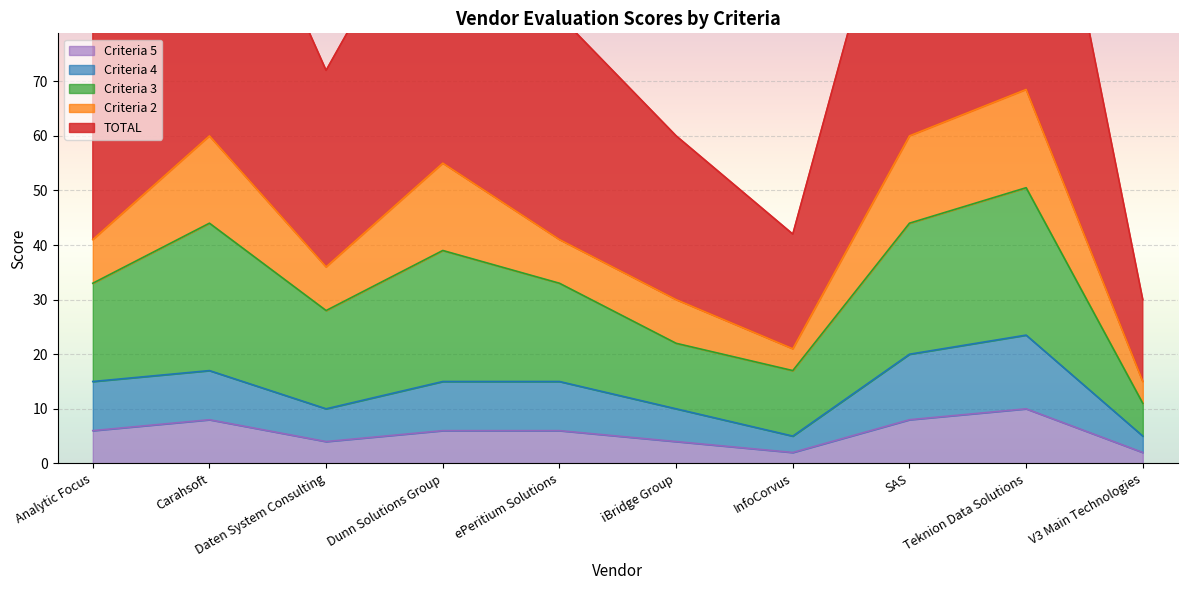

What position from the left is ePeritium Solutions?

5